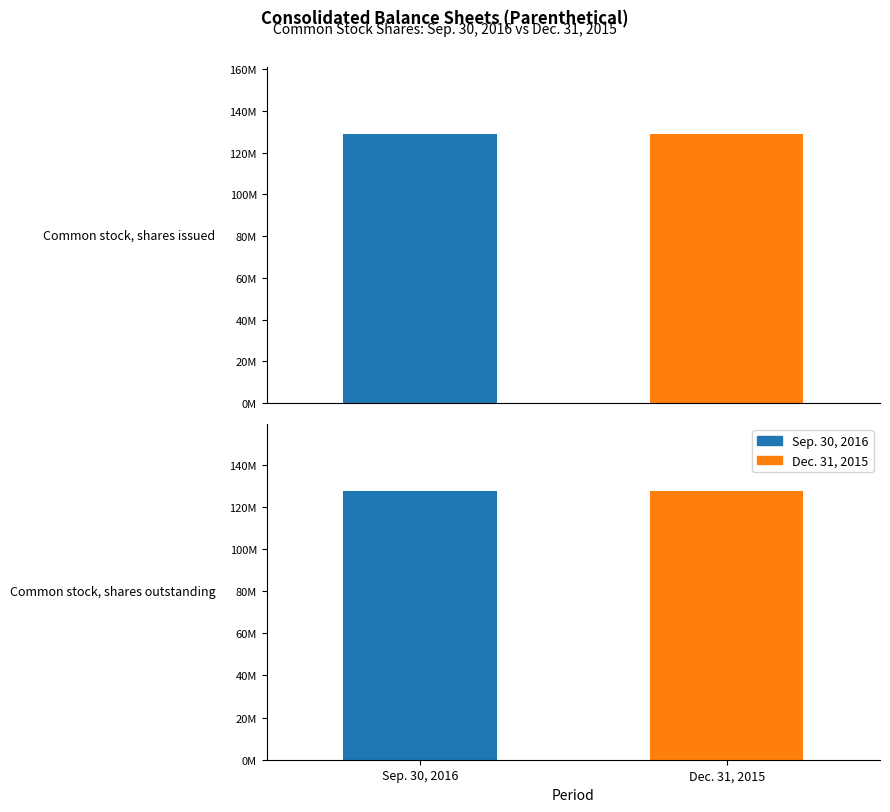

Which series has the widest spread of values?

Sep. 30, 2016